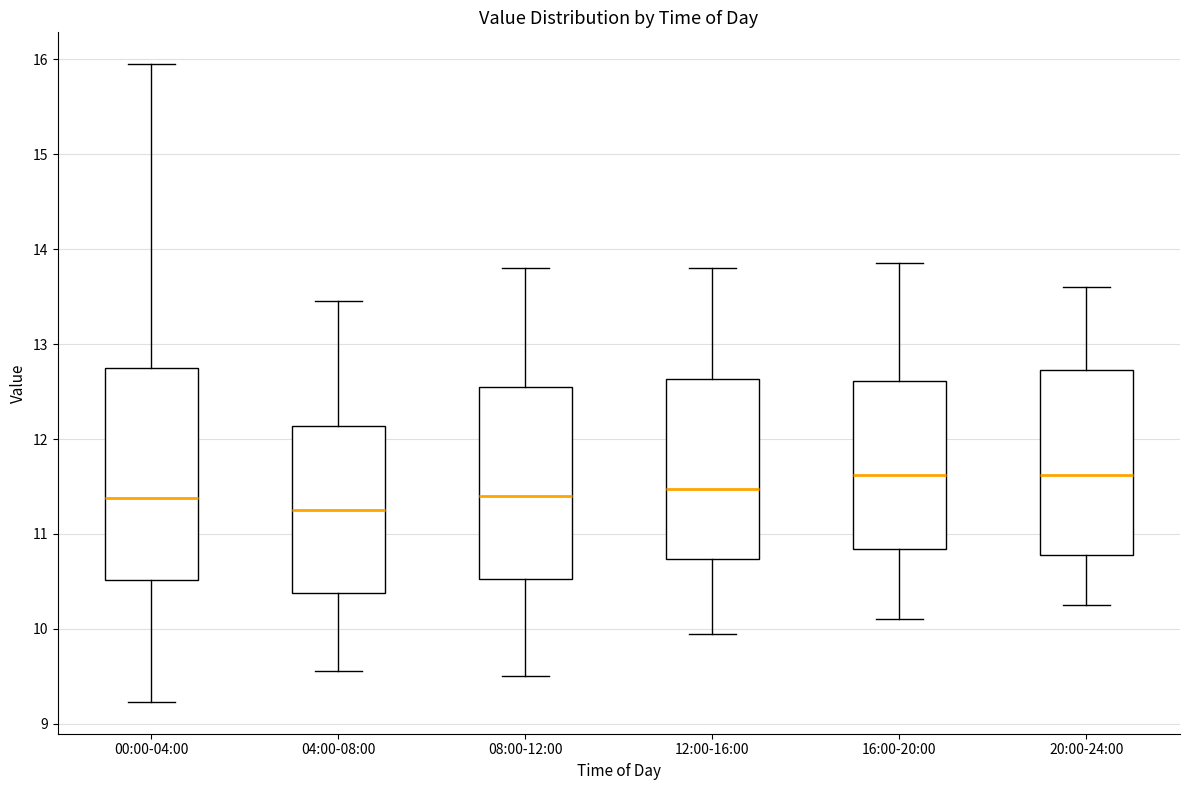

Reading left to right, transcribe this box plot: for each box, give where its median line is, the range the box spans, and where its two whiskers end, as read against the y-axis. The values are not printed on the chart, so give them approximately, as read against the axis.

00:00-04:00: median 11.4, box 10.5 to 12.7, whiskers 9.2 to 16.0
04:00-08:00: median 11.3, box 10.4 to 12.1, whiskers 9.6 to 13.5
08:00-12:00: median 11.4, box 10.5 to 12.6, whiskers 9.5 to 13.8
12:00-16:00: median 11.5, box 10.7 to 12.6, whiskers 10.0 to 13.8
16:00-20:00: median 11.6, box 10.8 to 12.6, whiskers 10.1 to 13.9
20:00-24:00: median 11.6, box 10.8 to 12.7, whiskers 10.3 to 13.6